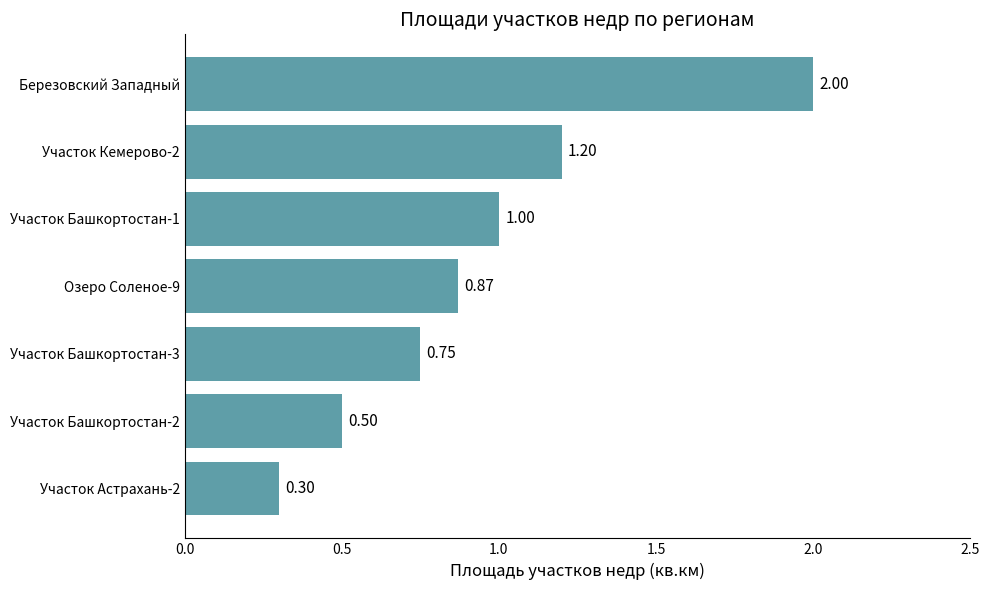

Which category has the highest value across all series?

Березовский Западный